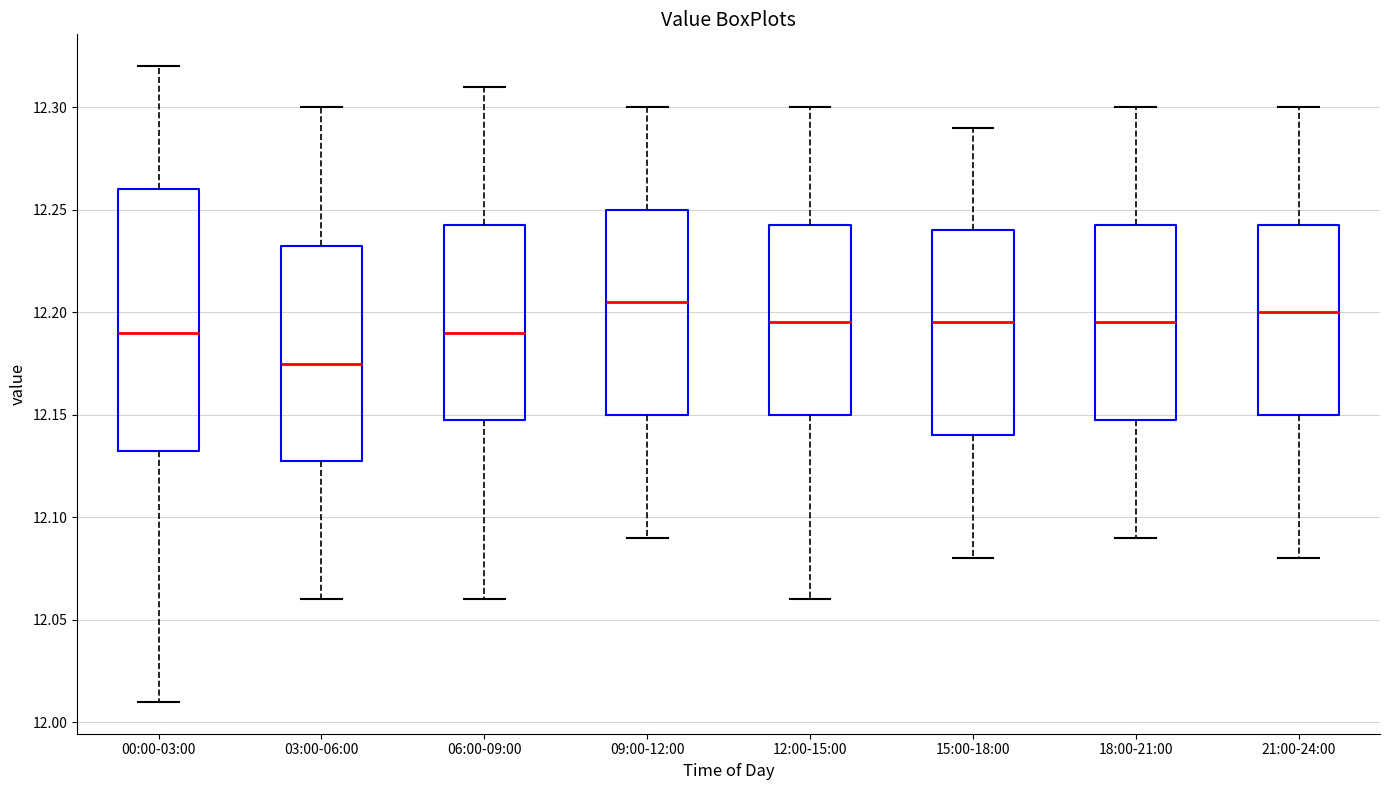

Reading left to right, transcribe this box plot: for each box, give where its median line is, the range the box spans, and where its two whiskers end, as read against the y-axis. The values are not printed on the chart, so give them approximately, as read against the axis.

00:00-03:00: median 12.190, box 12.135 to 12.260, whiskers 12.010 to 12.320
03:00-06:00: median 12.175, box 12.130 to 12.235, whiskers 12.060 to 12.300
06:00-09:00: median 12.190, box 12.150 to 12.245, whiskers 12.060 to 12.310
09:00-12:00: median 12.205, box 12.150 to 12.250, whiskers 12.090 to 12.300
12:00-15:00: median 12.195, box 12.150 to 12.245, whiskers 12.060 to 12.300
15:00-18:00: median 12.195, box 12.140 to 12.240, whiskers 12.080 to 12.290
18:00-21:00: median 12.195, box 12.150 to 12.245, whiskers 12.090 to 12.300
21:00-24:00: median 12.200, box 12.150 to 12.245, whiskers 12.080 to 12.300